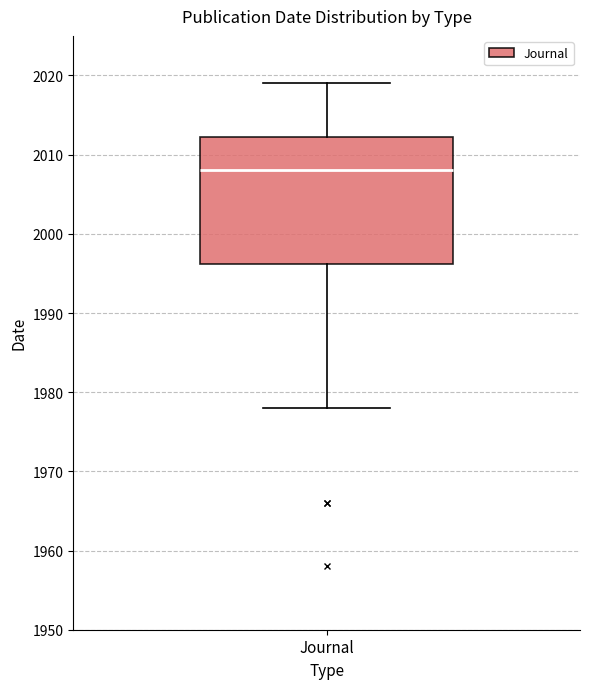

Transcribe this box plot: give where the median line is, the range the box spans, and where the two whiskers end, as read against the y-axis. The values are not printed on the chart, so give them approximately, as read against the axis.

median 2008, box 1996 to 2012, whiskers 1978 to 2019